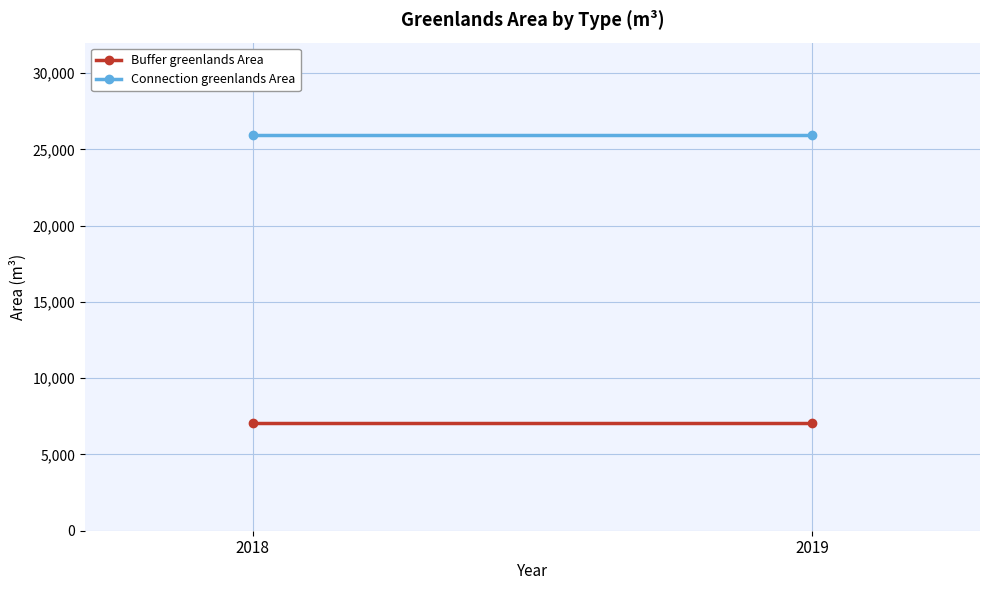

Is the value of Connection greenlands Area at 2018 greater than the value of Buffer greenlands Area at 2019?

Yes